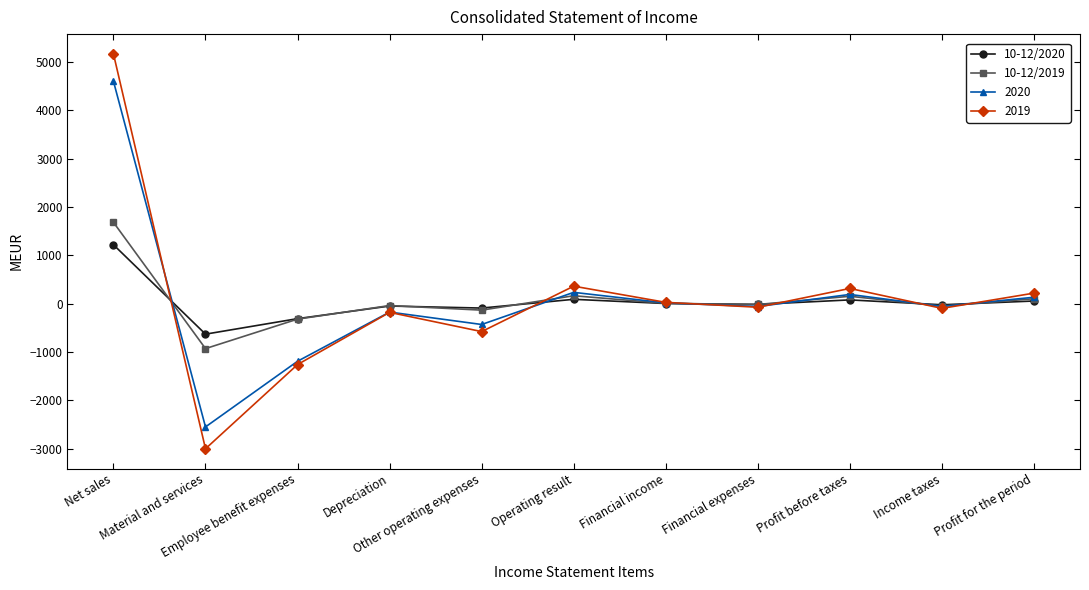

Does the chart display data point markers on the line(s)?

Yes